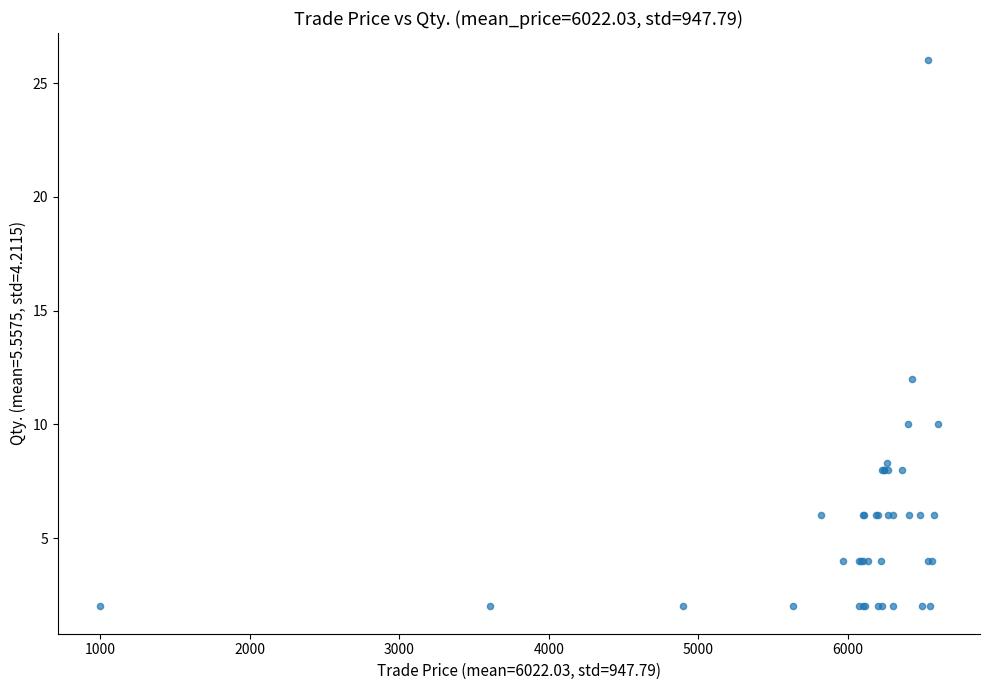

What Y value in the scatter plot is closest to 14?

12.0